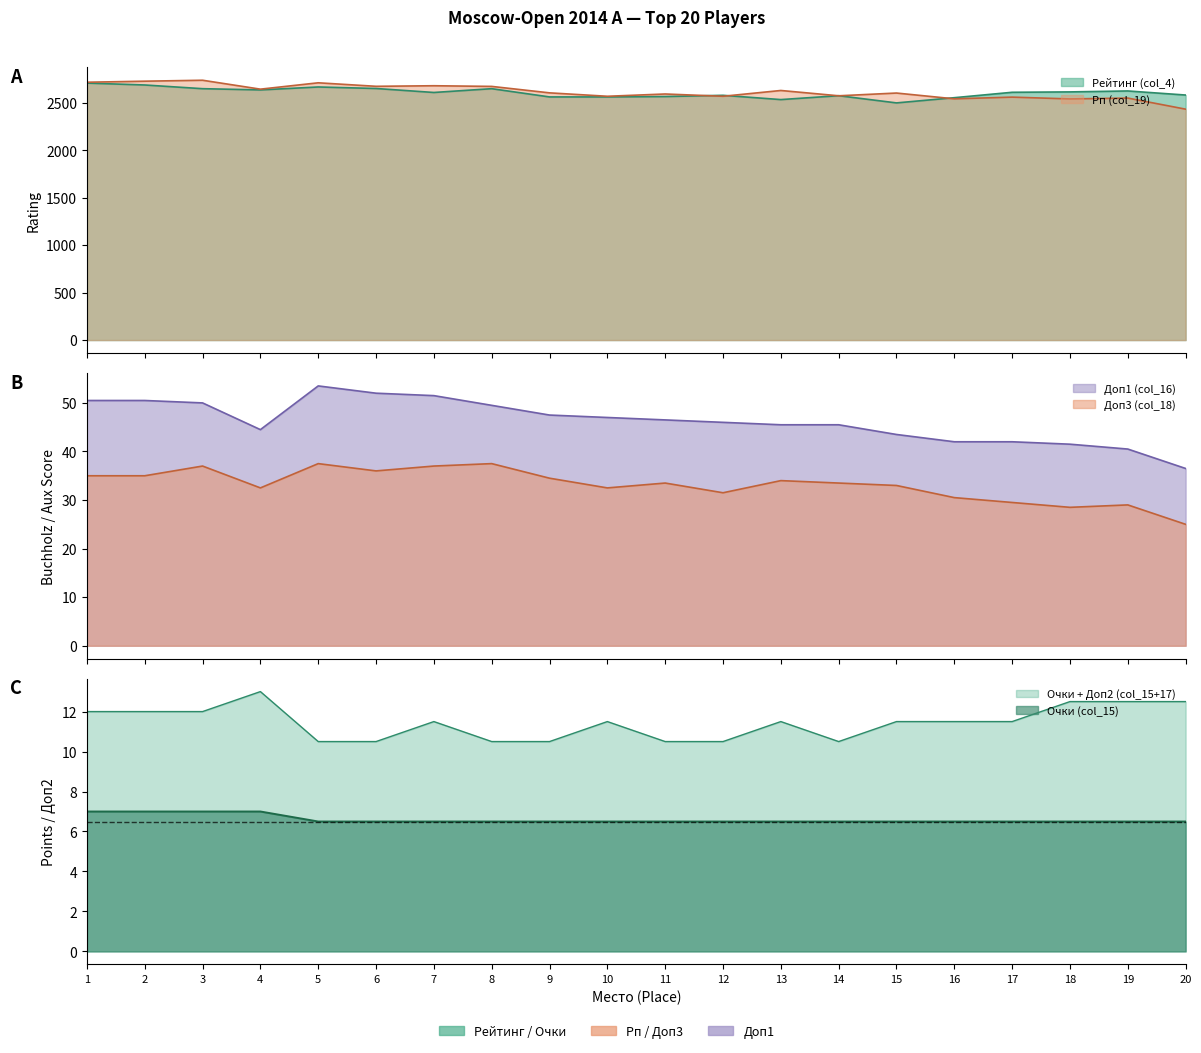

The Рейтинг (col_4) series shows 2577.0 at 14. True or false?

True